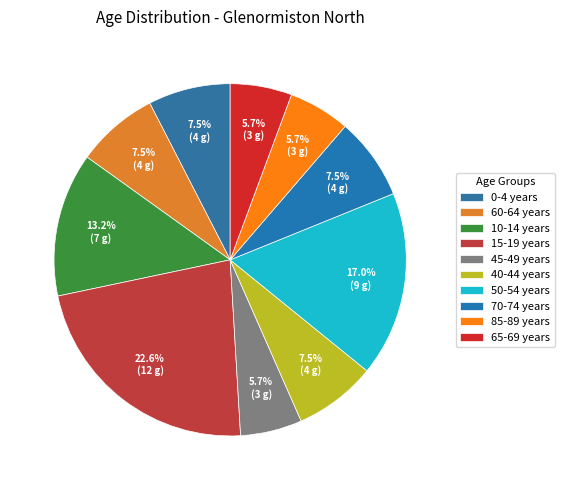

Does 50-54 years account for over 50% of the chart?

No